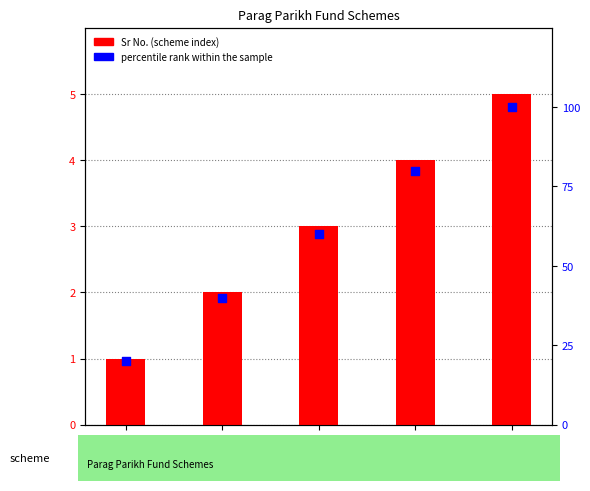

What are all the series names shown in the legend?

Sr No., percentile rank within the sample